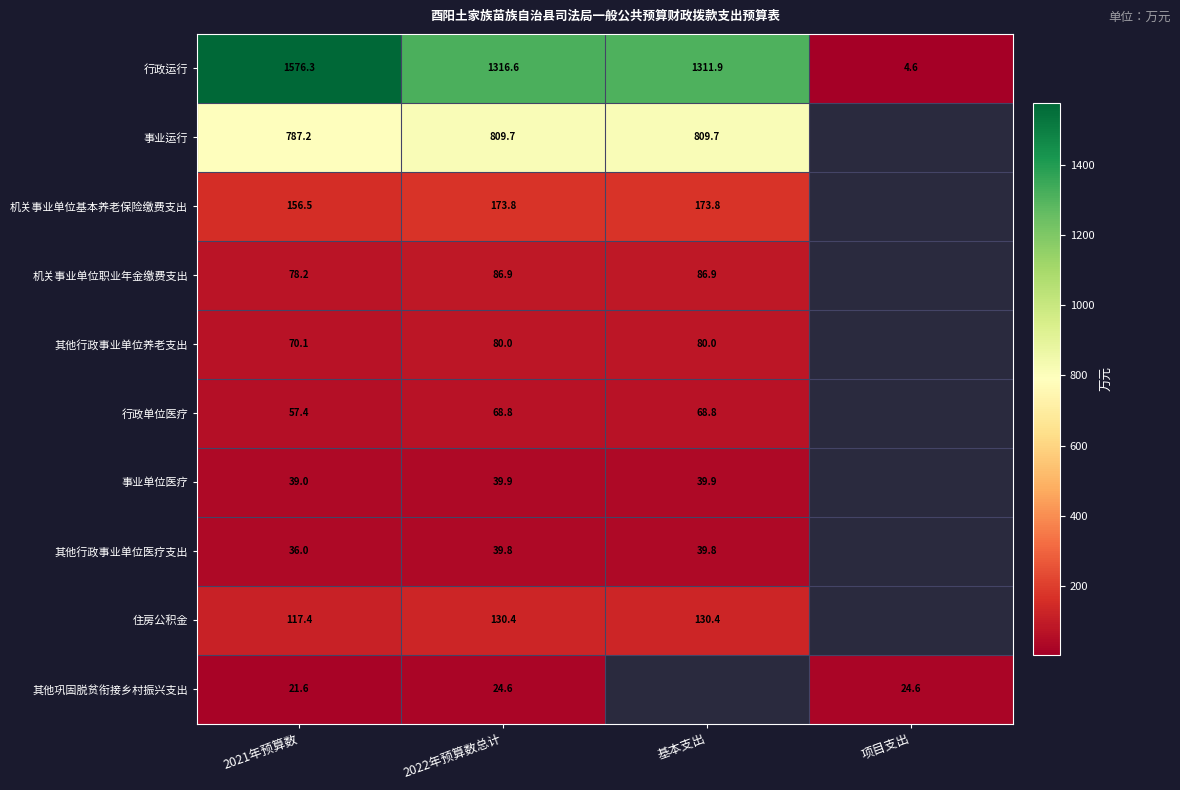

Between 2021年预算数 and 2022年预算数总计, which series saw the biggest shift?

行政运行